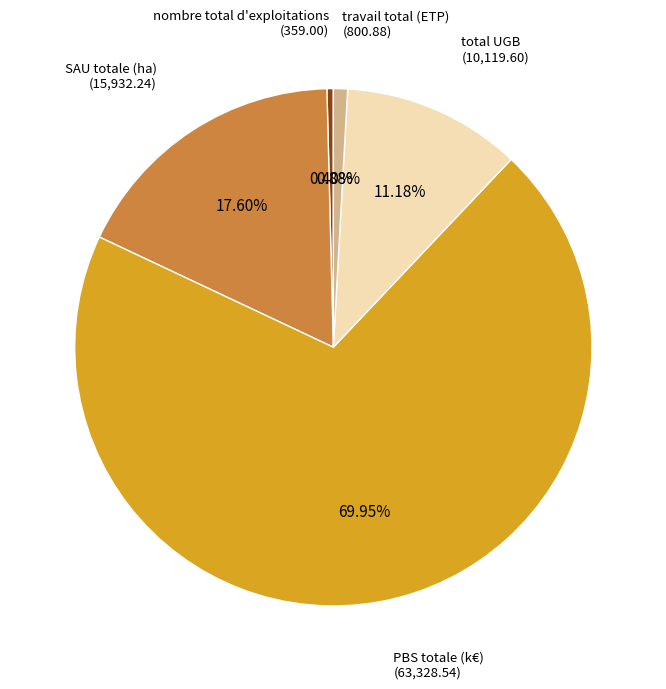

Does any single category account for the majority?

Yes